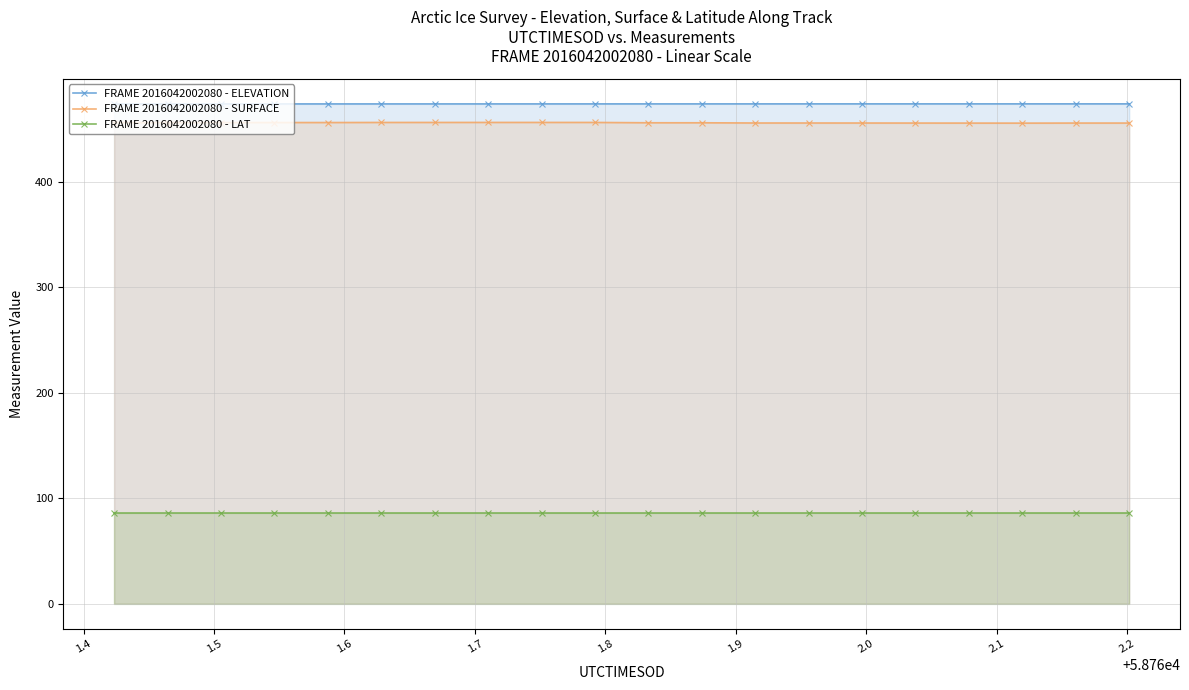

Which series has the largest range (max minus min)?

FRAME 2016042002080 - SURFACE